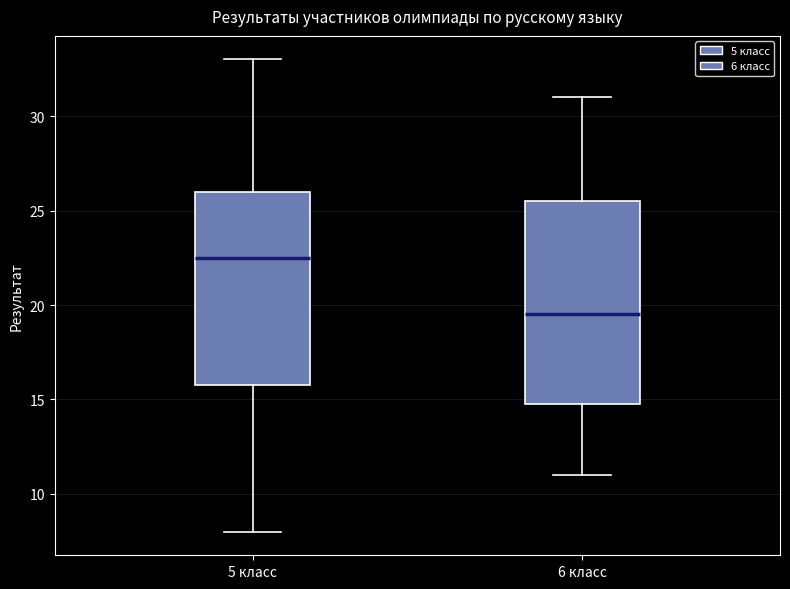

Reading left to right, transcribe this box plot: for each box, give where its median line is, the range the box spans, and where its two whiskers end, as read against the y-axis. The values are not printed on the chart, so give them approximately, as read against the axis.

5 класс: median 22.5, box 16.0 to 26.0, whiskers 8.0 to 33.0
6 класс: median 19.5, box 15.0 to 25.5, whiskers 11.0 to 31.0